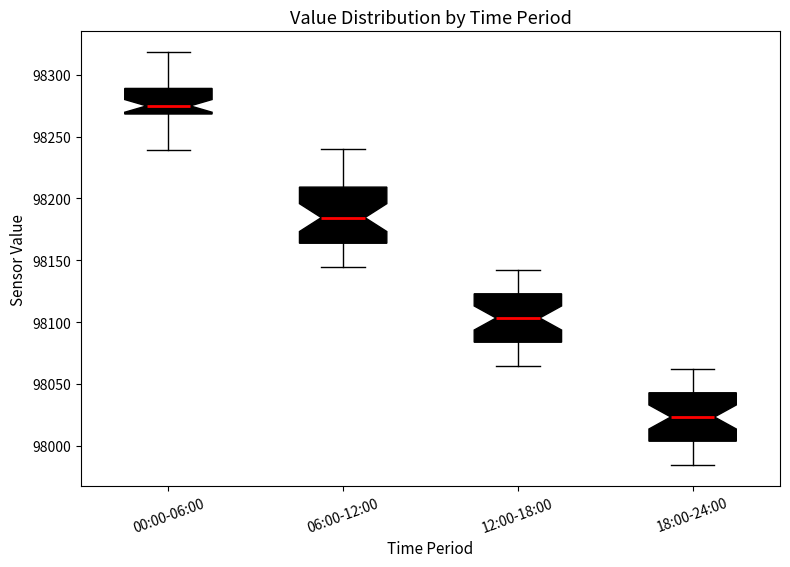

Where does the lower whisker of the box for 00:00-06:00 end on the y-axis? The values are not printed on the chart, so give them approximately, as read against the axis.

98240